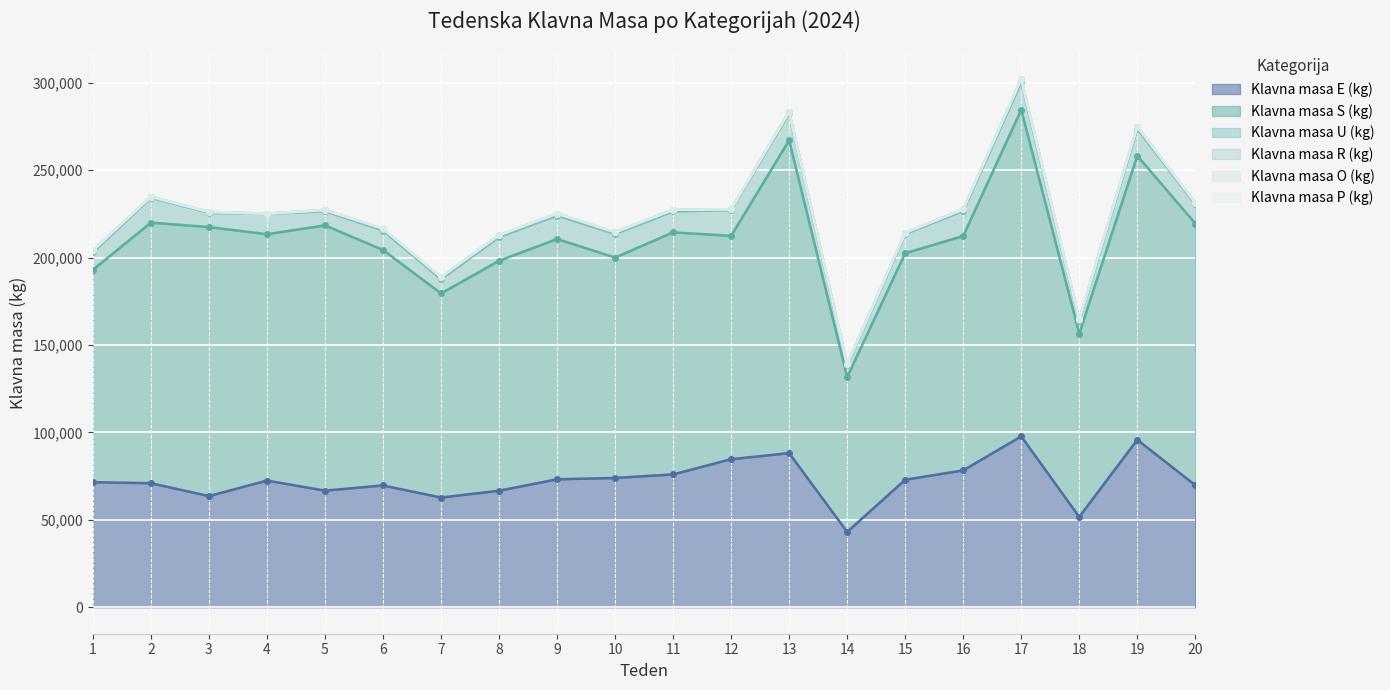

What is the total value across all series at 4?

225090